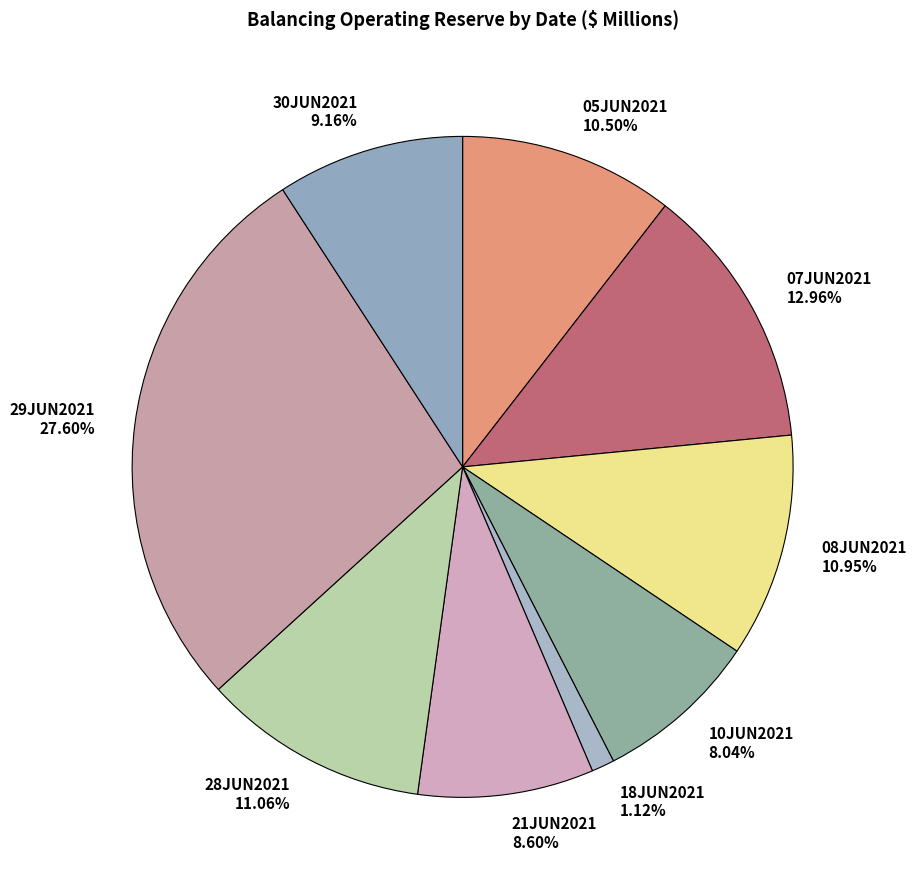

To the nearest percent, what percentage of the pie is 29JUN2021?

28%